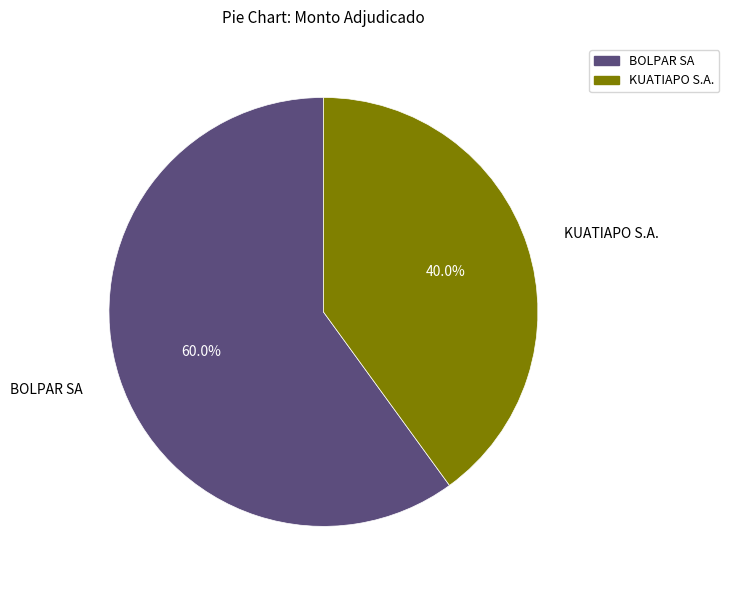

To the nearest percent, what percentage of the pie is BOLPAR SA?

60%